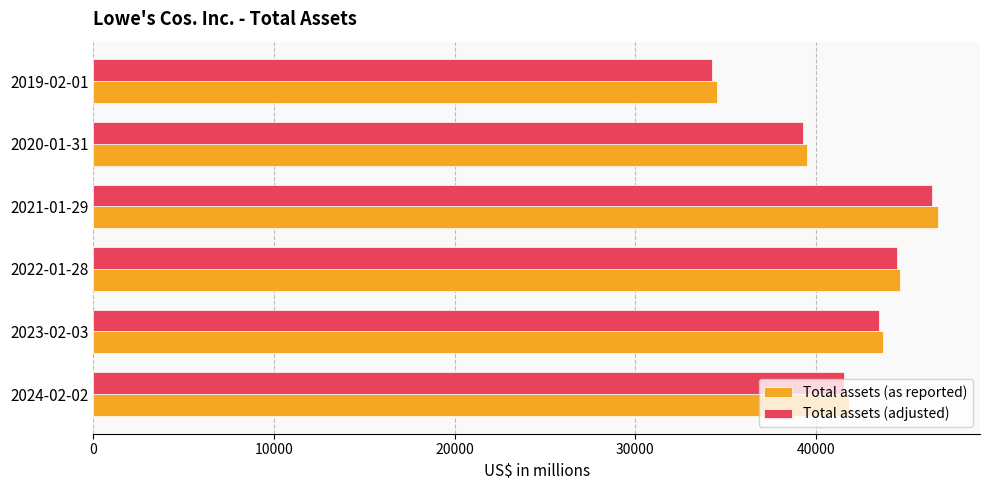

List the labels in order of Total assets (adjusted) value, smallest first.

2019-02-01, 2020-01-31, 2024-02-02, 2023-02-03, 2022-01-28, 2021-01-29